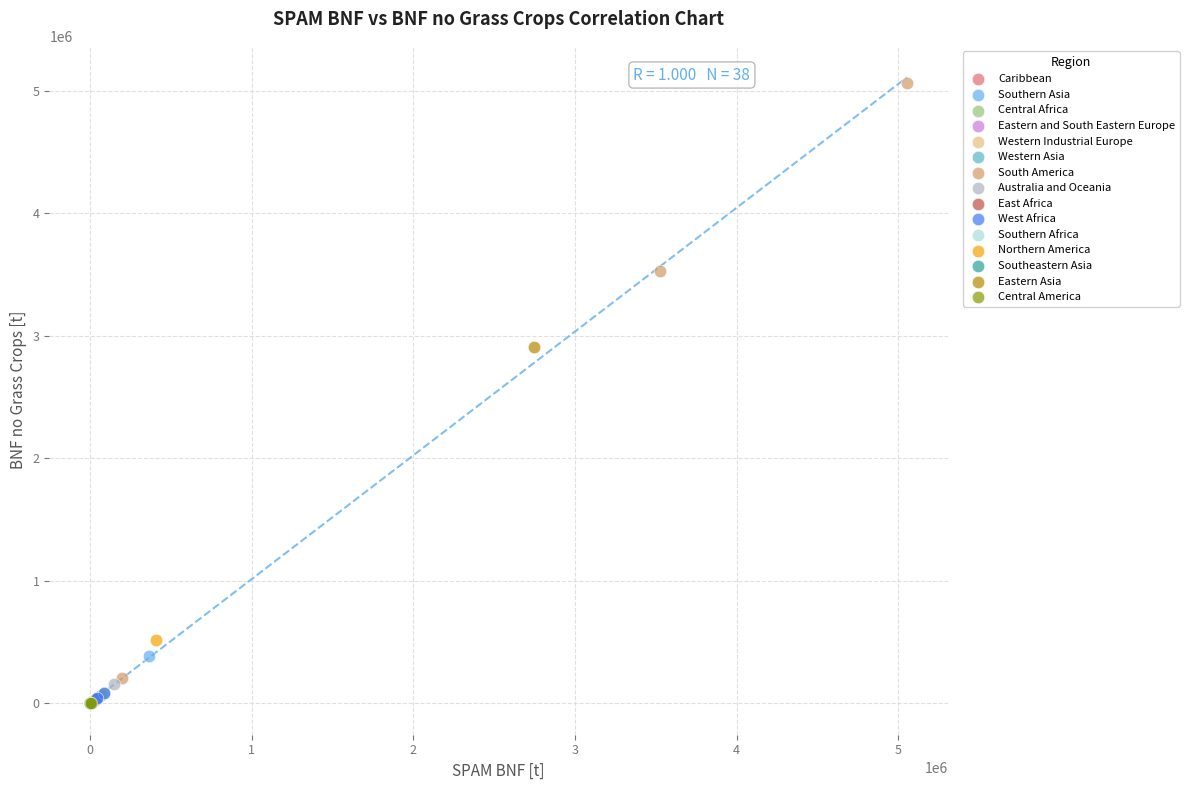

What are all the series names shown in the legend?

Caribbean, Southern Asia, Central Africa, Eastern and South Eastern Europe, Western Industrial Europe, Western Asia, South America, Australia and Oceania, East Africa, West Africa, Southern Africa, Northern America, Southeastern Asia, Eastern Asia, Central America